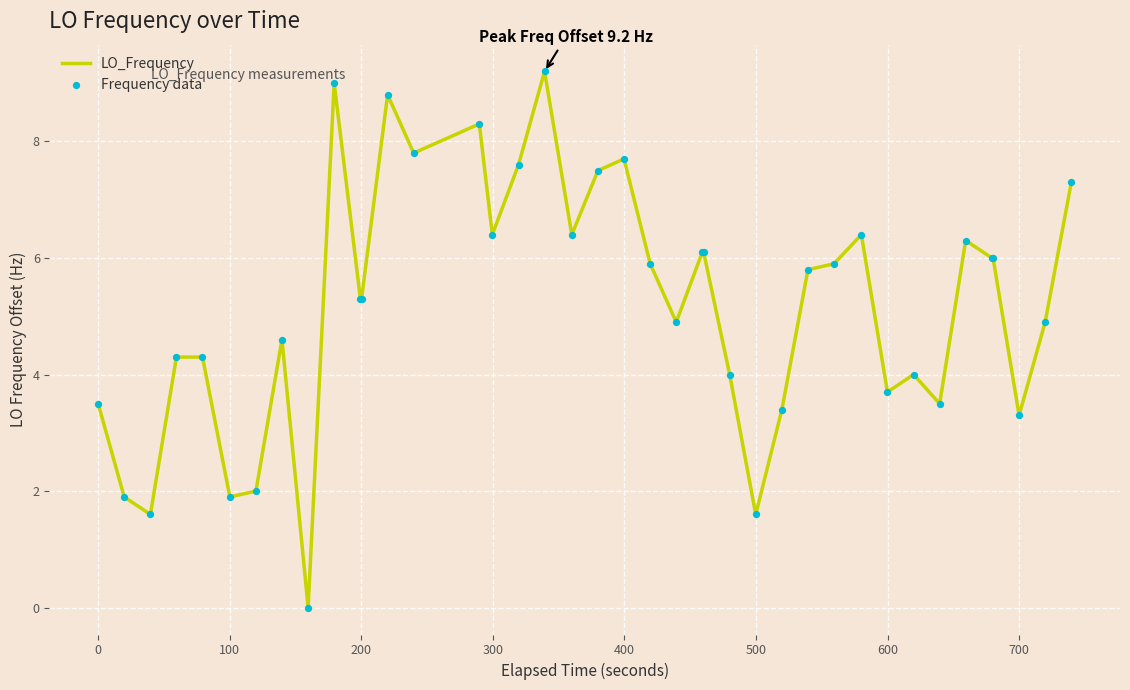

What is the maximum value shown in the chart?

9.2